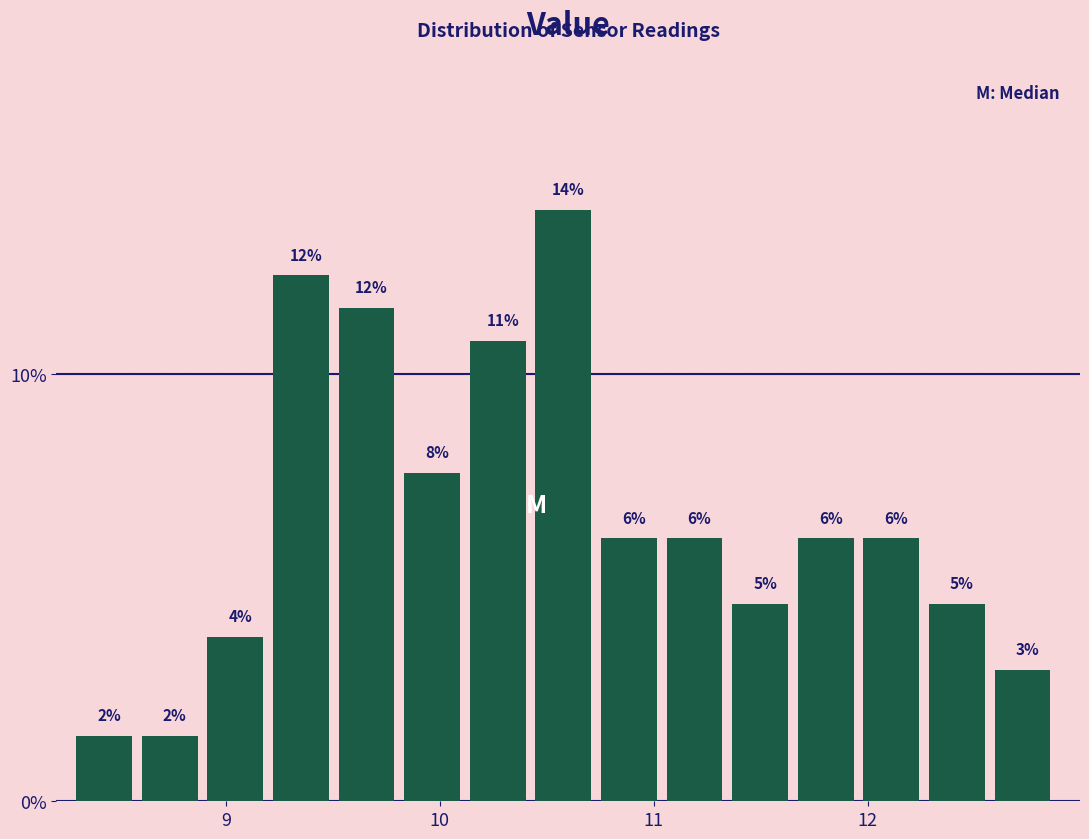

Read against the x-axis, roughly where is the centre of the tallest bar?

10.6